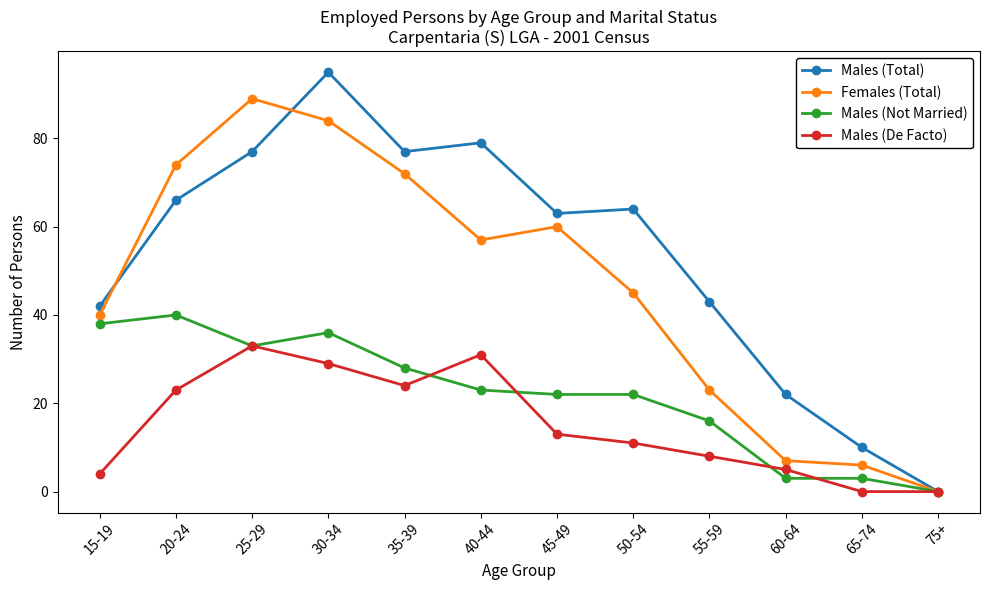

What is the maximum value for Males (De Facto)?

33